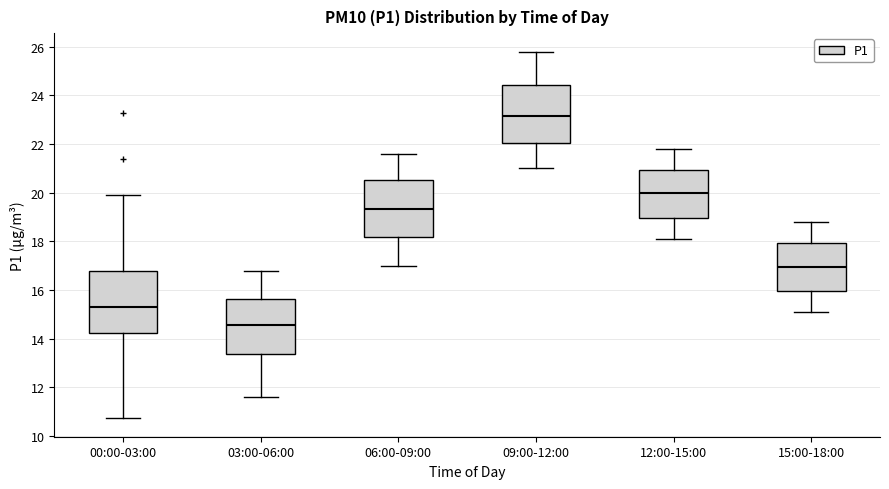

Which box has the lowest median line?

03:00-06:00